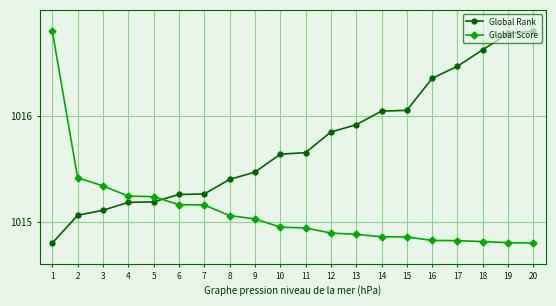

What is the sum of the Global Score values at 13 and 11?

2029.8